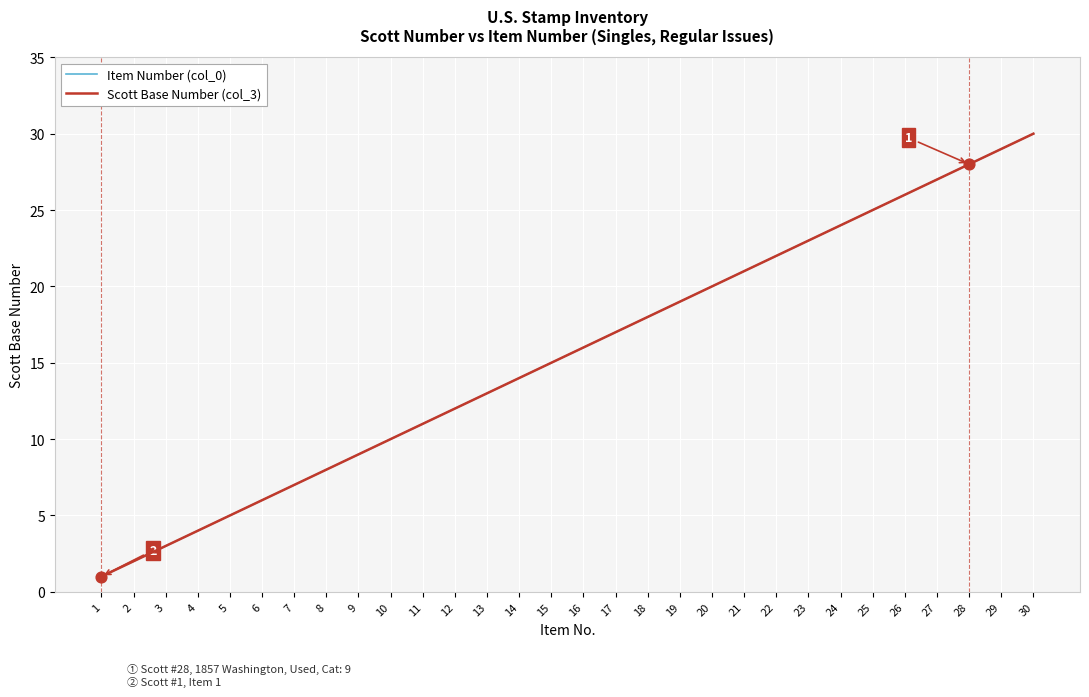

Is this an area chart (filled region under the line)?

No